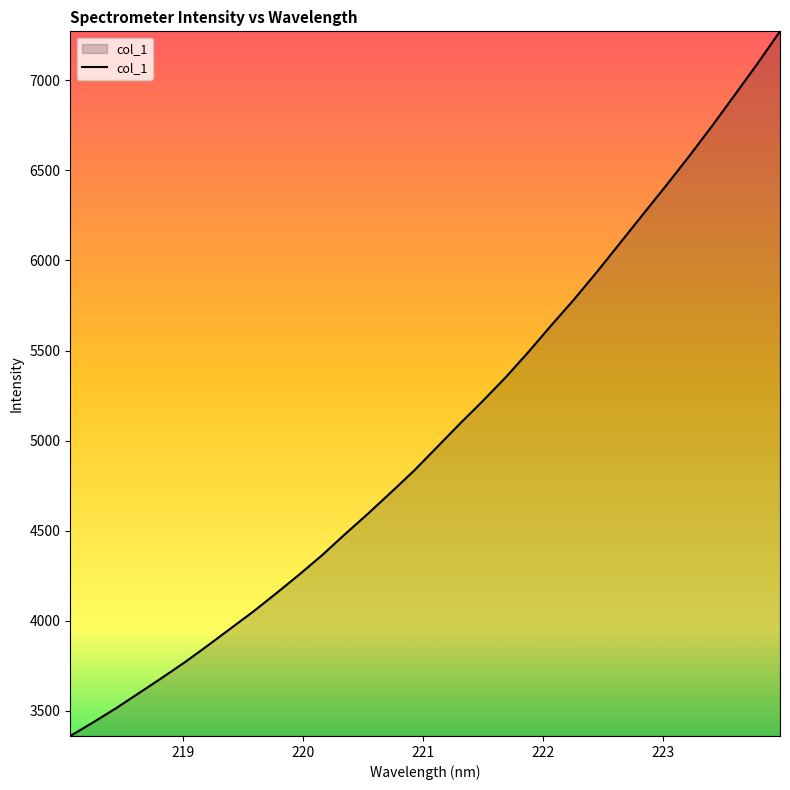

What is the difference between the maximum and minimum values?

3911.4